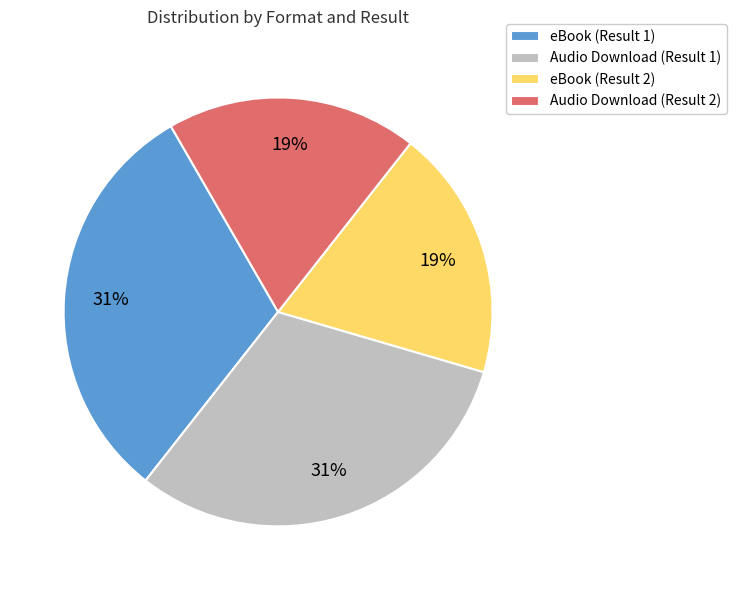

Count the number of slices in the pie.

4